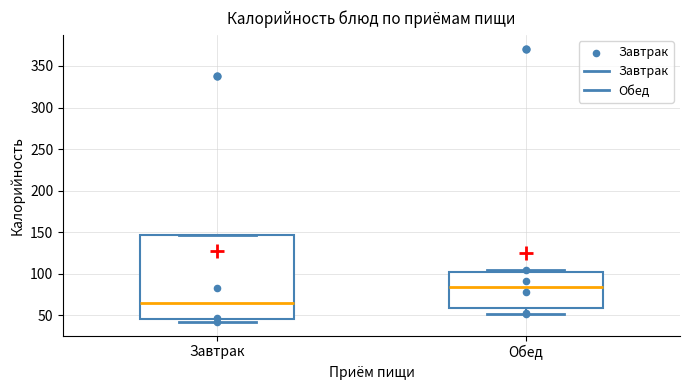

Reading left to right, read every box against the y-axis: the position of its median line, the range the box covers, and the ends of its whiskers. The values are not printed on the chart, so give them approximately, as read against the axis.

Завтрак: median 65, box 45 to 145, whiskers 40 to 145
Обед: median 85, box 60 to 100, whiskers 50 to 105